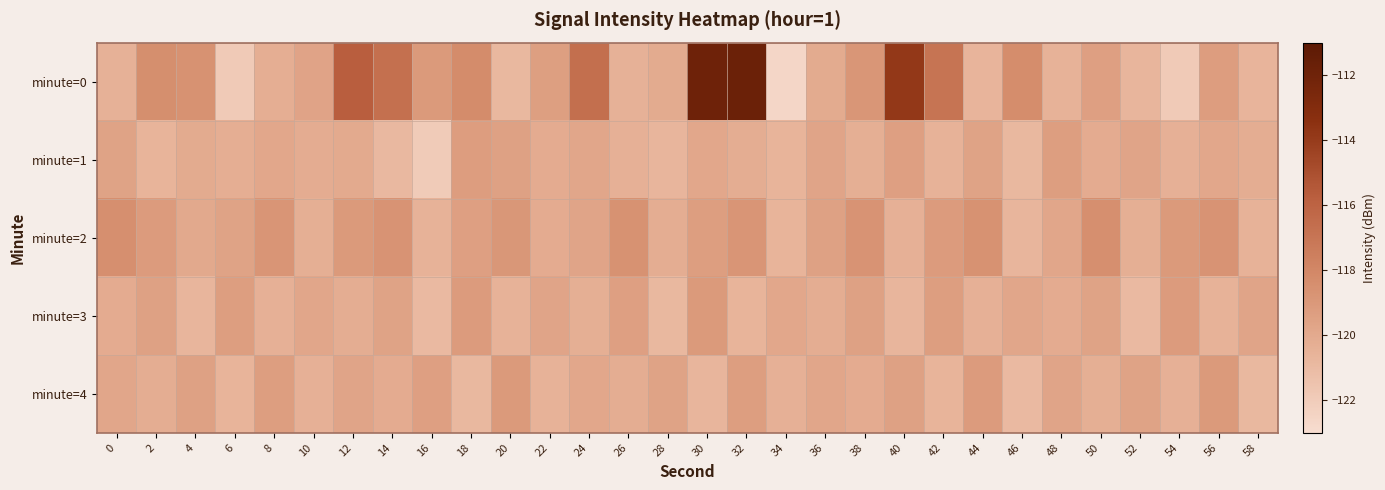

Reading left to right, extract all data points from this chart.

minute=0: 0=-120.5	2=-118.4	4=-118.6	6=-121.9	8=-120.3	10=-119.6	12=-115.7	14=-116.7	16=-119.1	18=-118.3	20=-120.8	22=-119.4	24=-116.6	26=-120.5	28=-120.1	30=-112.0	32=-111.8	34=-122.6	36=-120.1	38=-118.8	40=-113.8	42=-116.9	44=-120.6	46=-118.3	48=-120.5	50=-119.4	52=-120.7	54=-121.9	56=-119.3	58=-120.7
minute=1: 0=-119.6	2=-120.6	4=-120.1	6=-120.3	8=-119.9	10=-120.2	12=-120.0	14=-120.9	16=-121.9	18=-119.3	20=-119.5	22=-120.1	24=-119.8	26=-120.4	28=-120.7	30=-119.9	32=-120.2	34=-120.6	36=-119.7	38=-120.3	40=-119.4	42=-120.5	44=-119.6	46=-120.8	48=-119.3	50=-120.1	52=-119.7	54=-120.4	56=-119.9	58=-120.2
minute=2: 0=-118.5	2=-119.2	4=-120.0	6=-119.6	8=-118.8	10=-120.3	12=-119.1	14=-118.7	16=-120.5	18=-119.4	20=-118.9	22=-120.1	24=-119.7	26=-118.6	28=-120.2	30=-119.3	32=-118.8	34=-120.6	36=-119.5	38=-118.7	40=-120.4	42=-119.2	44=-118.6	46=-120.7	48=-119.8	50=-118.5	52=-120.3	54=-119.1	56=-118.7	58=-120.5
minute=3: 0=-120.1	2=-119.5	4=-120.7	6=-119.3	8=-120.4	10=-119.8	12=-120.2	14=-119.6	16=-120.9	18=-119.2	20=-120.5	22=-119.7	24=-120.3	26=-119.4	28=-120.8	30=-119.1	32=-120.6	34=-119.9	36=-120.2	38=-119.5	40=-120.7	42=-119.3	44=-120.4	46=-119.8	48=-120.1	50=-119.6	52=-120.9	54=-119.2	56=-120.5	58=-119.7
minute=4: 0=-119.8	2=-120.2	4=-119.5	6=-120.6	8=-119.3	10=-120.4	12=-119.7	14=-120.1	16=-119.4	18=-120.8	20=-119.1	22=-120.5	24=-119.9	26=-120.2	28=-119.6	30=-120.7	32=-119.3	34=-120.4	36=-119.8	38=-120.1	40=-119.5	42=-120.6	44=-119.2	46=-120.9	48=-119.7	50=-120.3	52=-119.6	54=-120.4	56=-119.1	58=-120.8